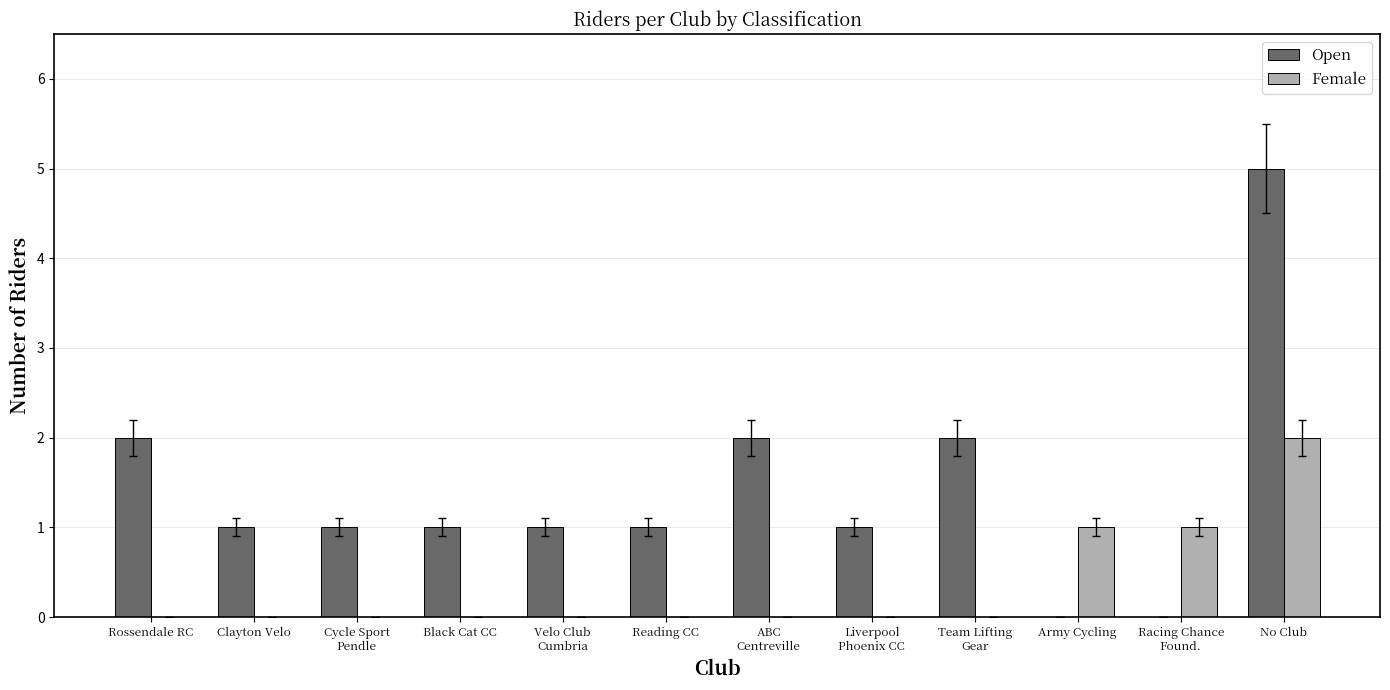

Which series has the largest range (max minus min)?

Open